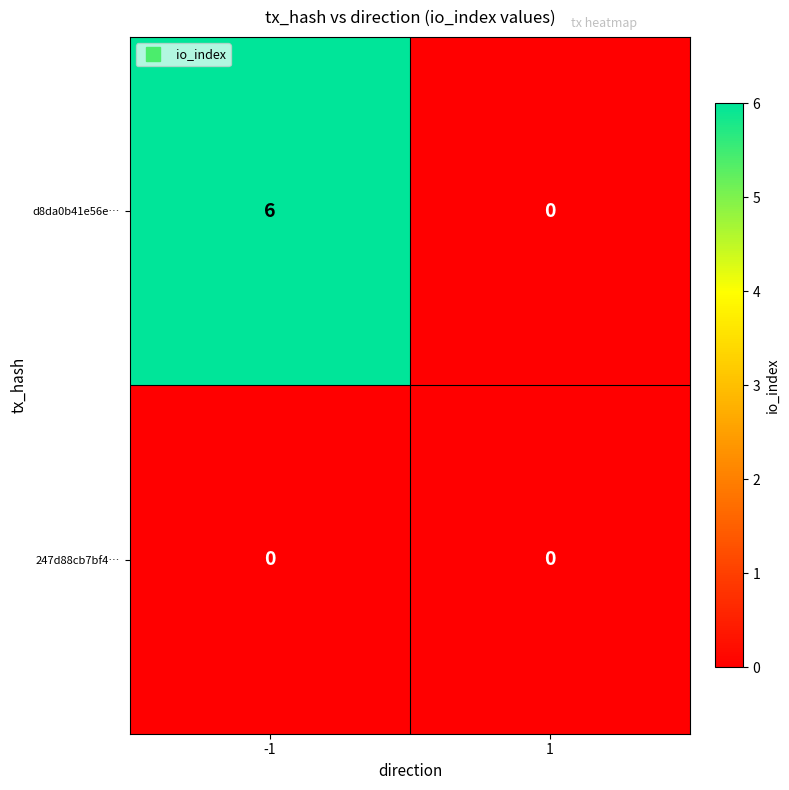

Which series has the largest total across all categories?

d8da0b41e56e…